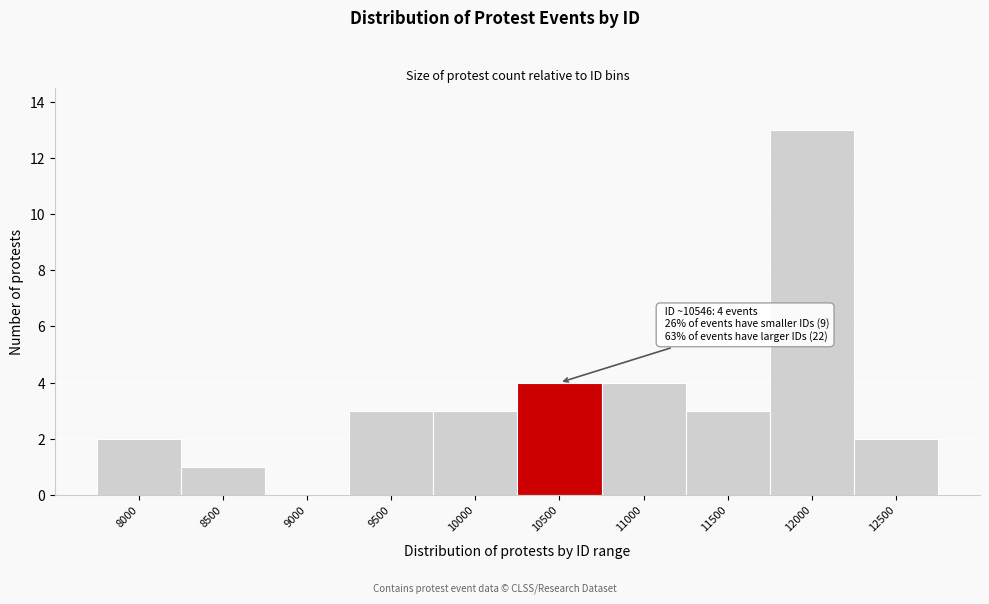

Reading right to left, list all the values displayed in this chart.

12500=2	12000=13	11500=3	11000=4	10500=4	10000=3	9500=3	9000=0	8500=1	8000=2